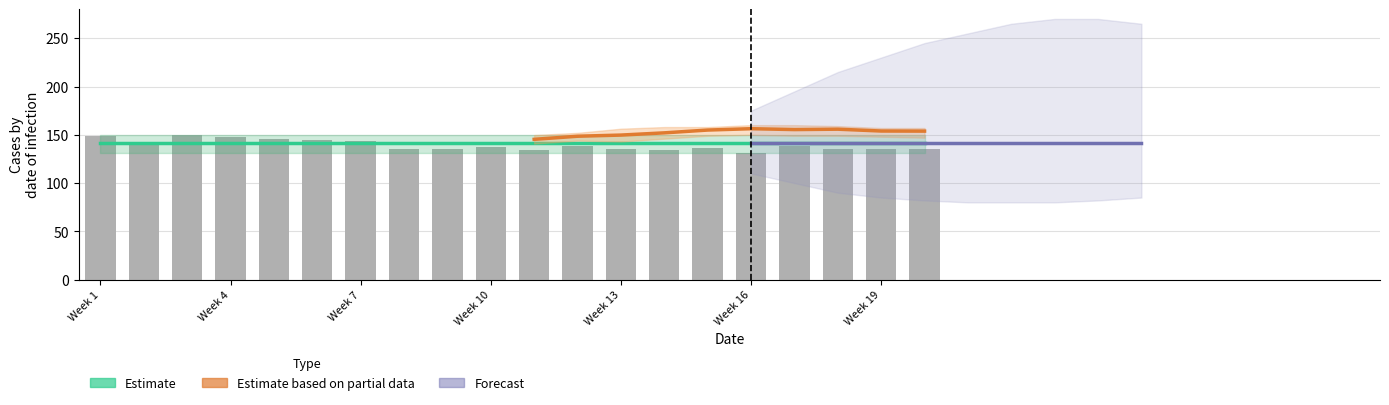

What is the difference between the second highest and second lowest values?

14.6